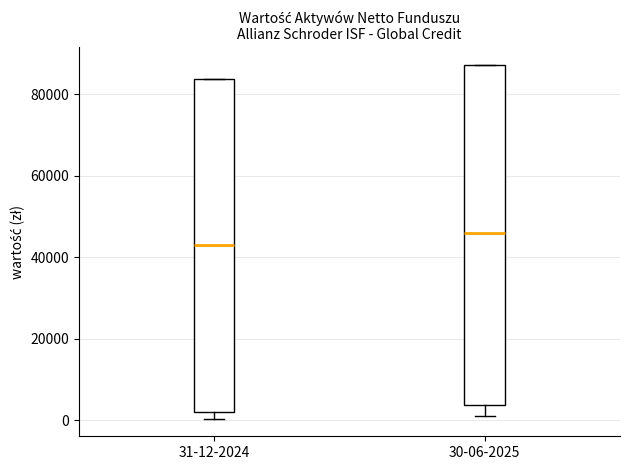

Reading left to right, read every box against the y-axis: the position of its median line, the range the box covers, and the ends of its whiskers. The values are not printed on the chart, so give them approximately, as read against the axis.

31-12-2024: median 44000, box 2000 to 84000, whiskers 0 to 84000
30-06-2025: median 46000, box 4000 to 88000, whiskers 2000 to 88000